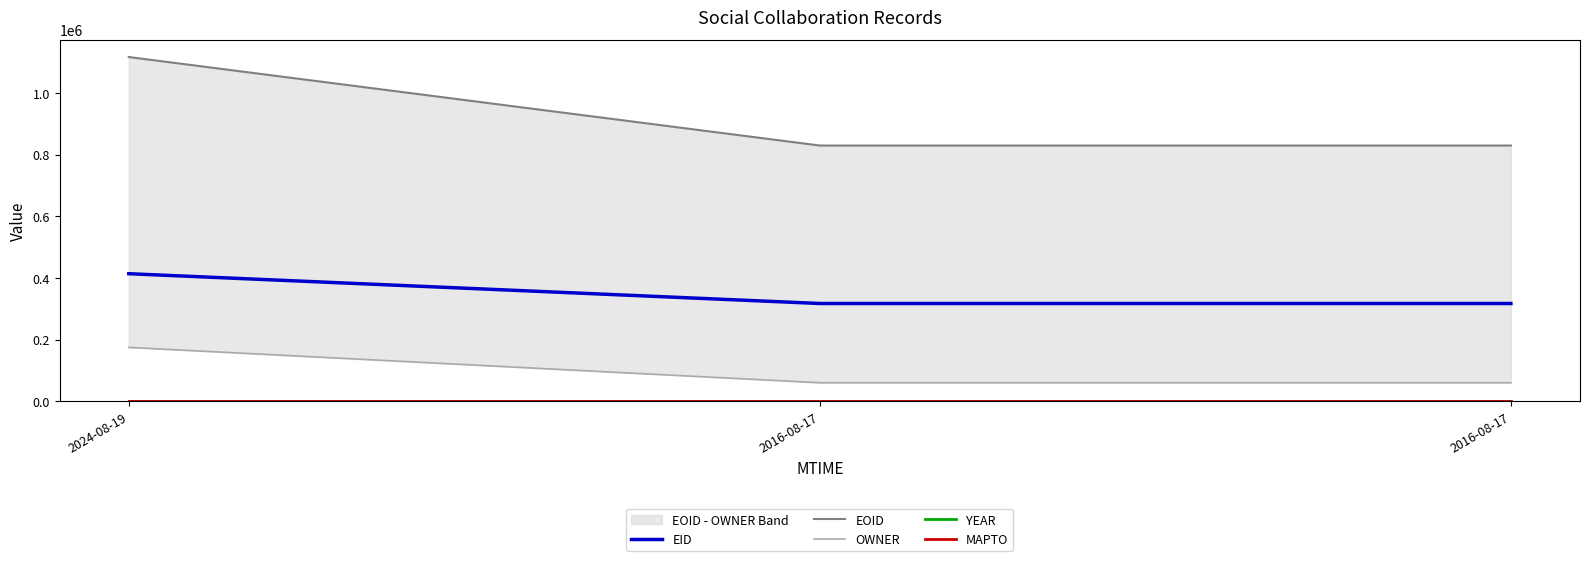

Is the value of OWNER at 2016-08-17 greater than the value of EOID at 2016-08-17?

No